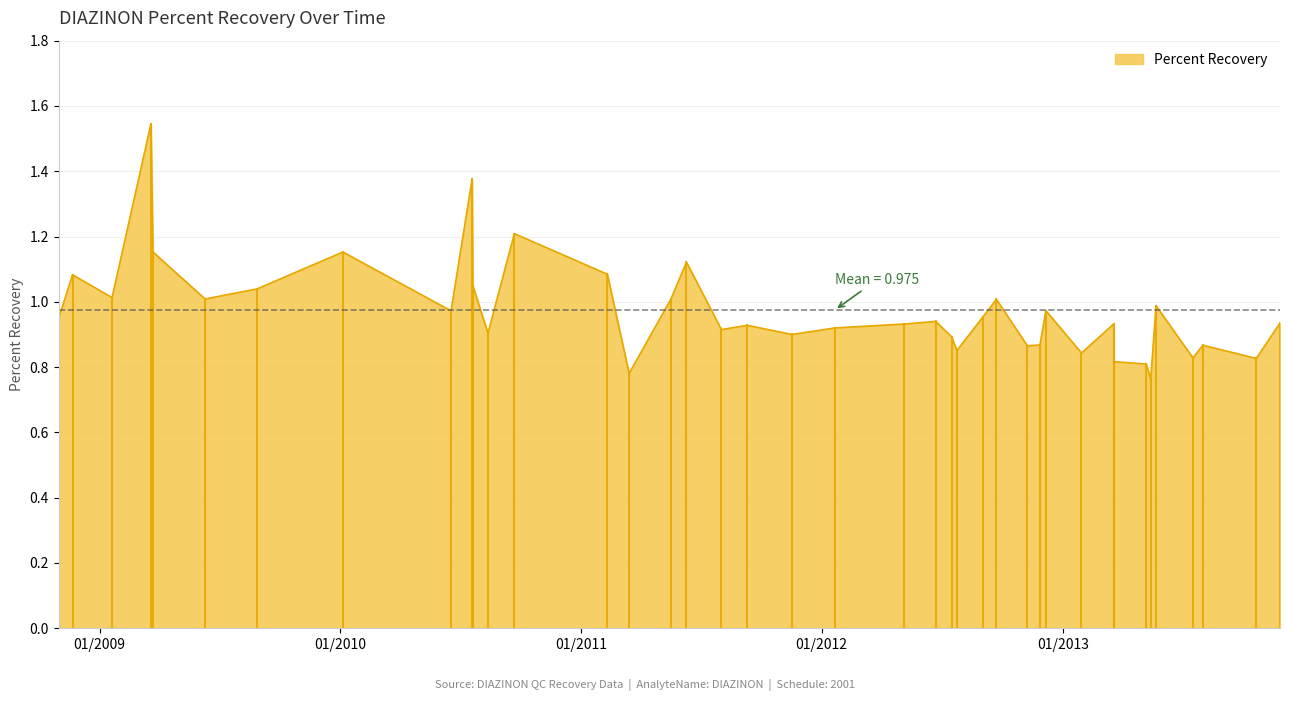

Where is the data nearest to the value 1?

30